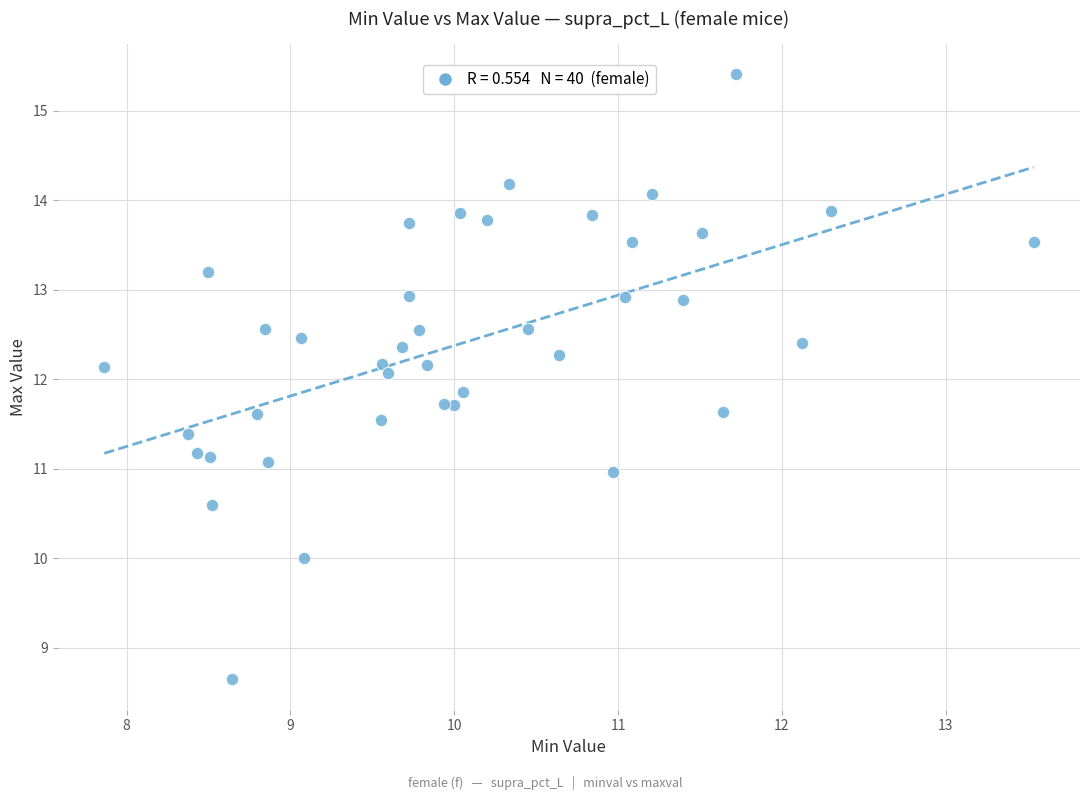

What is the range of X values (max minus min)?

5.7